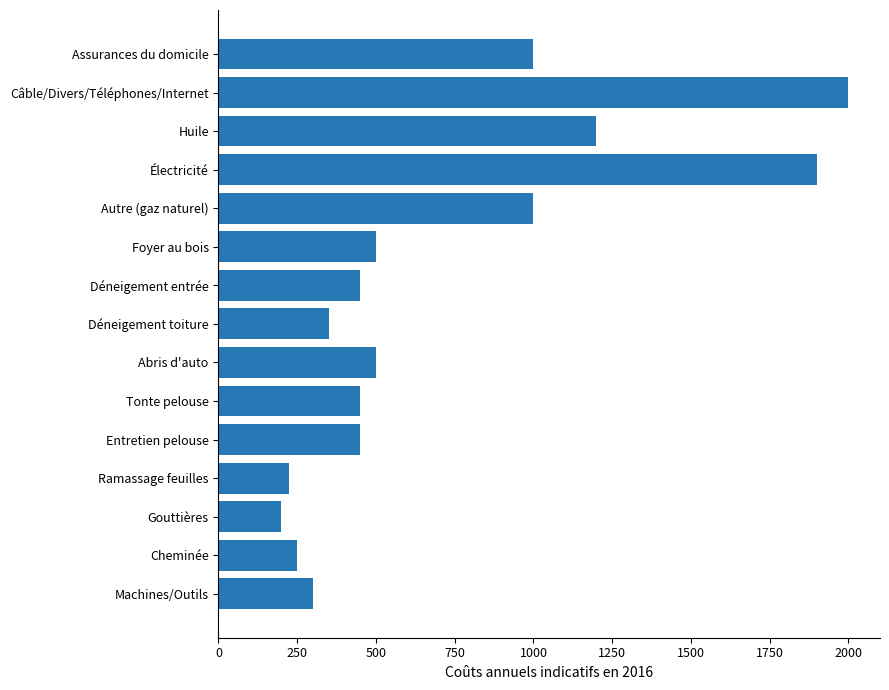

Which has a higher value, Cheminée or Entretien pelouse?

Entretien pelouse